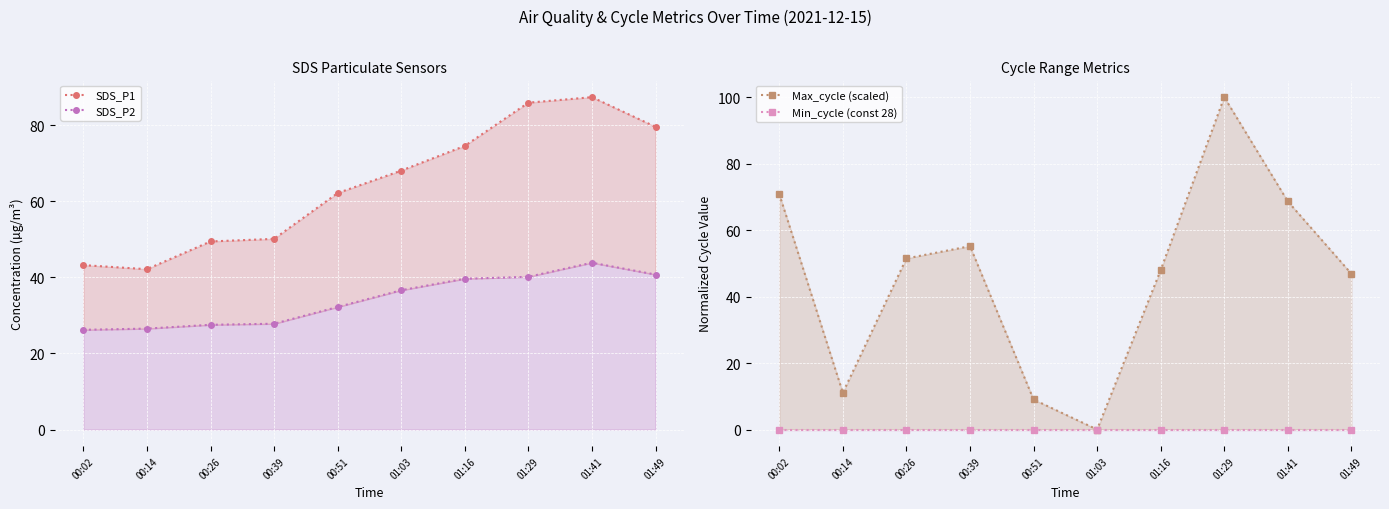

How many interior local peaks does the SDS_P2 series have?

1